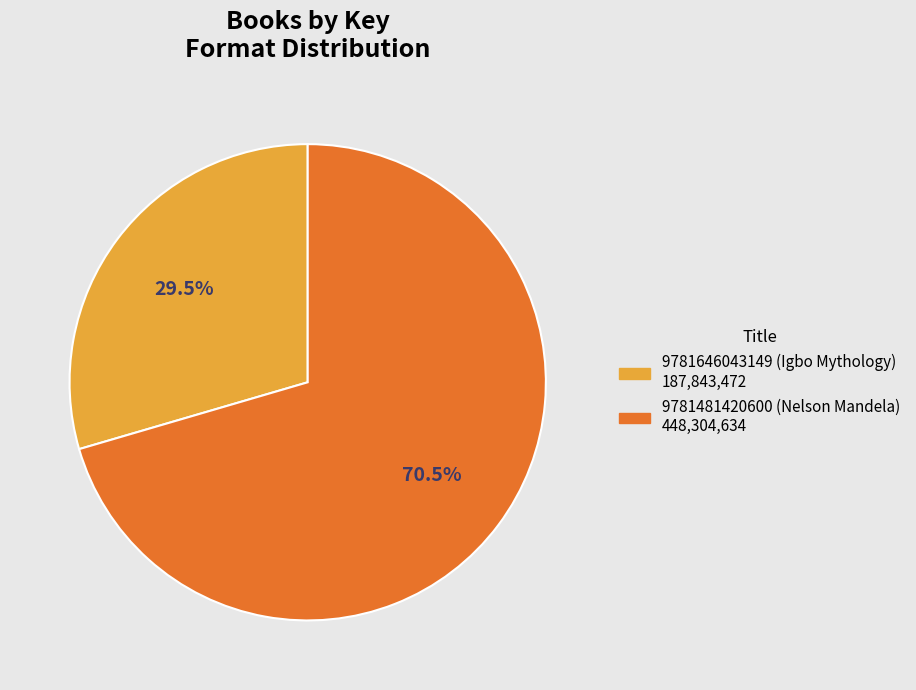

Is 9781646043149 (Igbo Mythology) the majority of the pie?

No